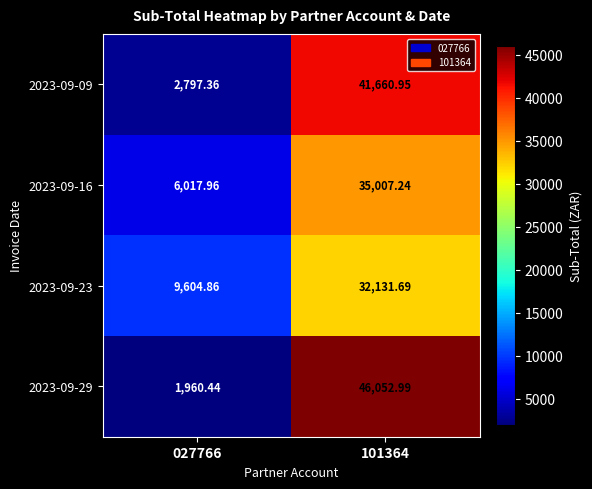

Is the value of 2023-09-16 at 101364 greater than the value of 2023-09-29 at 101364?

No